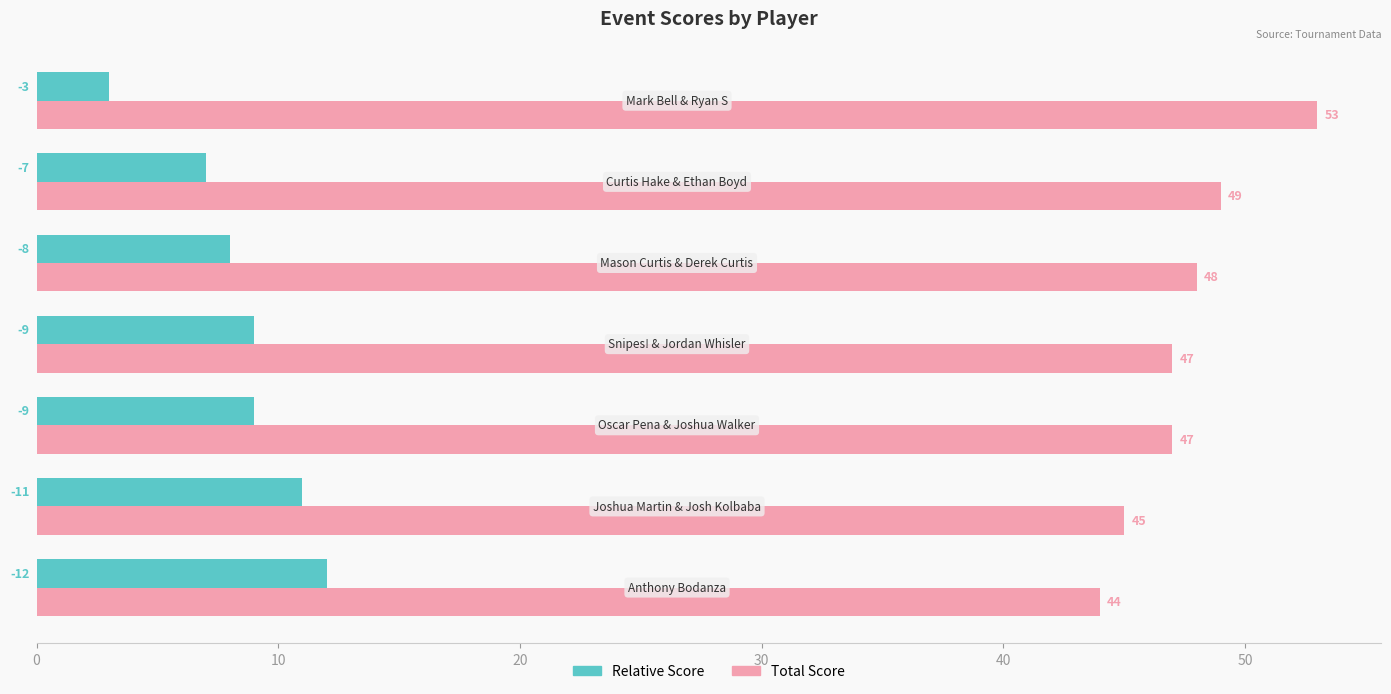

What is the maximum value shown in the chart?

53